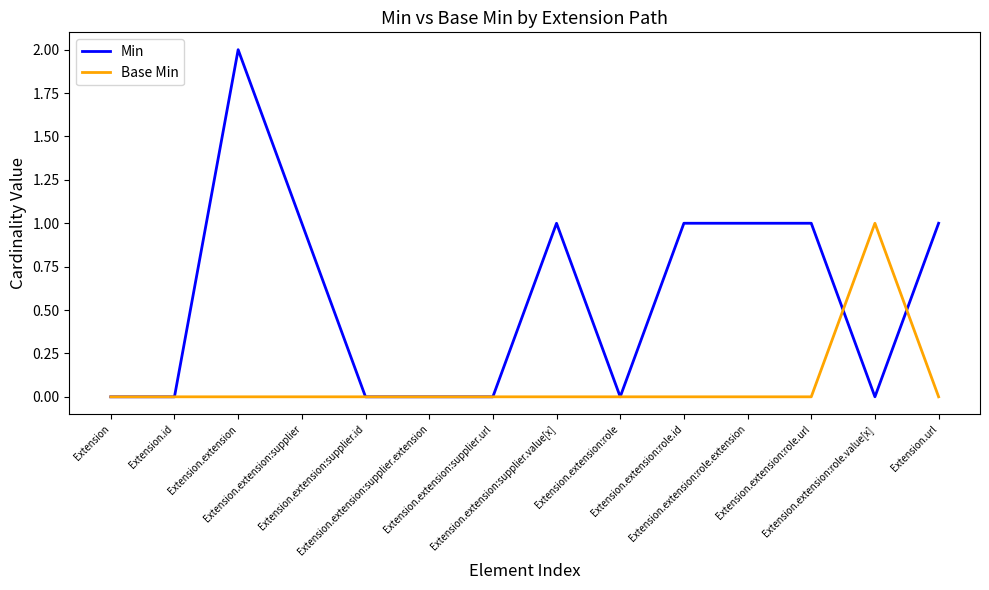

Which series has the largest total across all categories?

Min